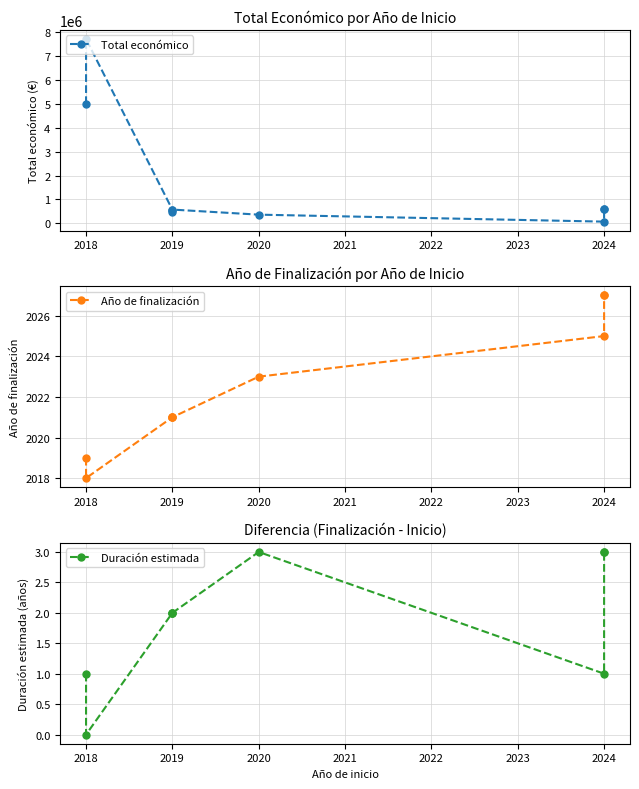

At which category is the sum across all series the highest?

2018